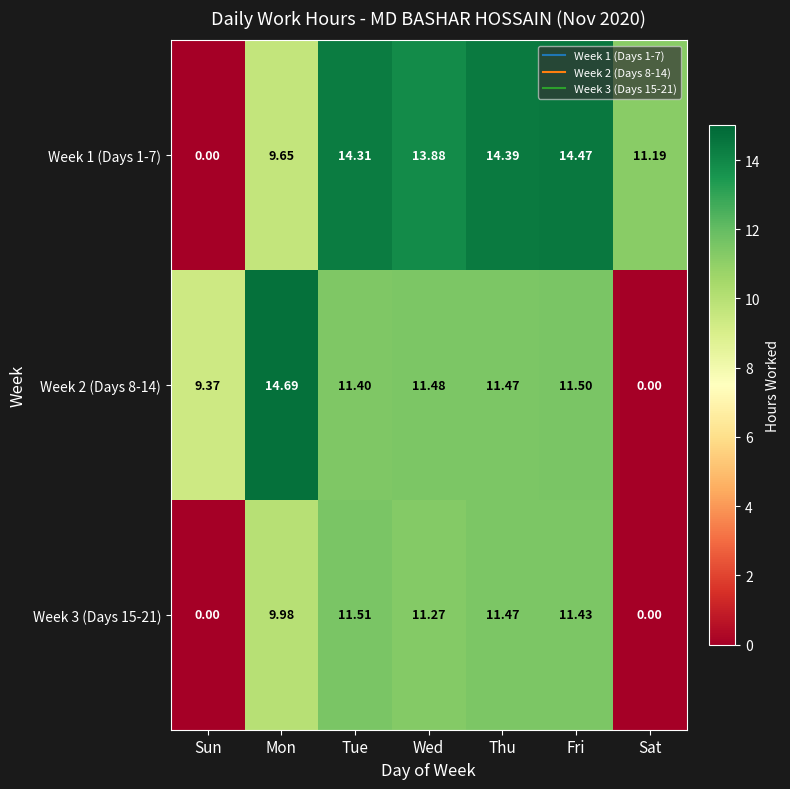

Where does the Week 3 (Days 15-21) series first go above 11?

Tue